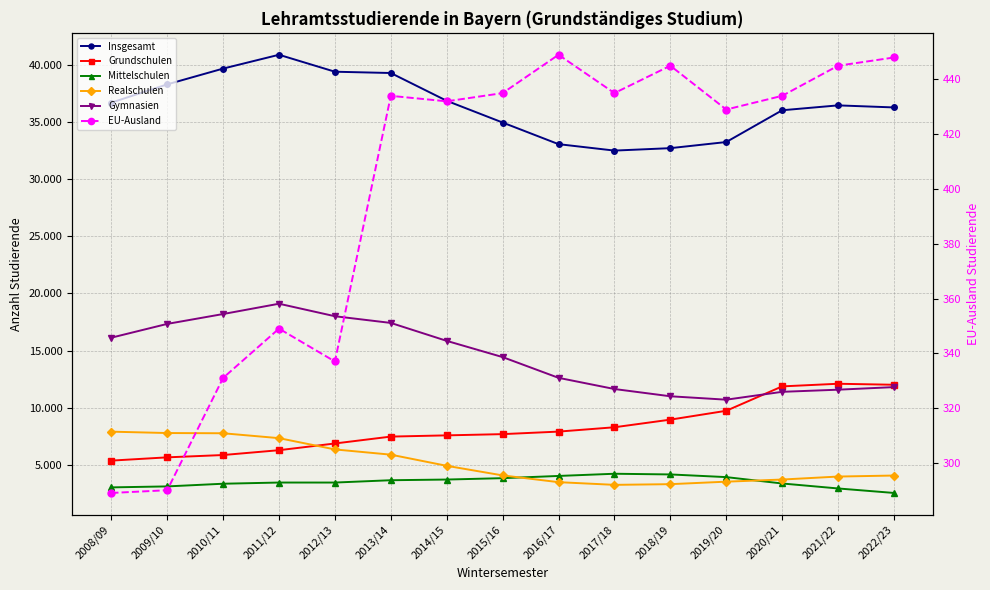

True or false: Gymnasien and EU-Ausland intersect in this chart.

False